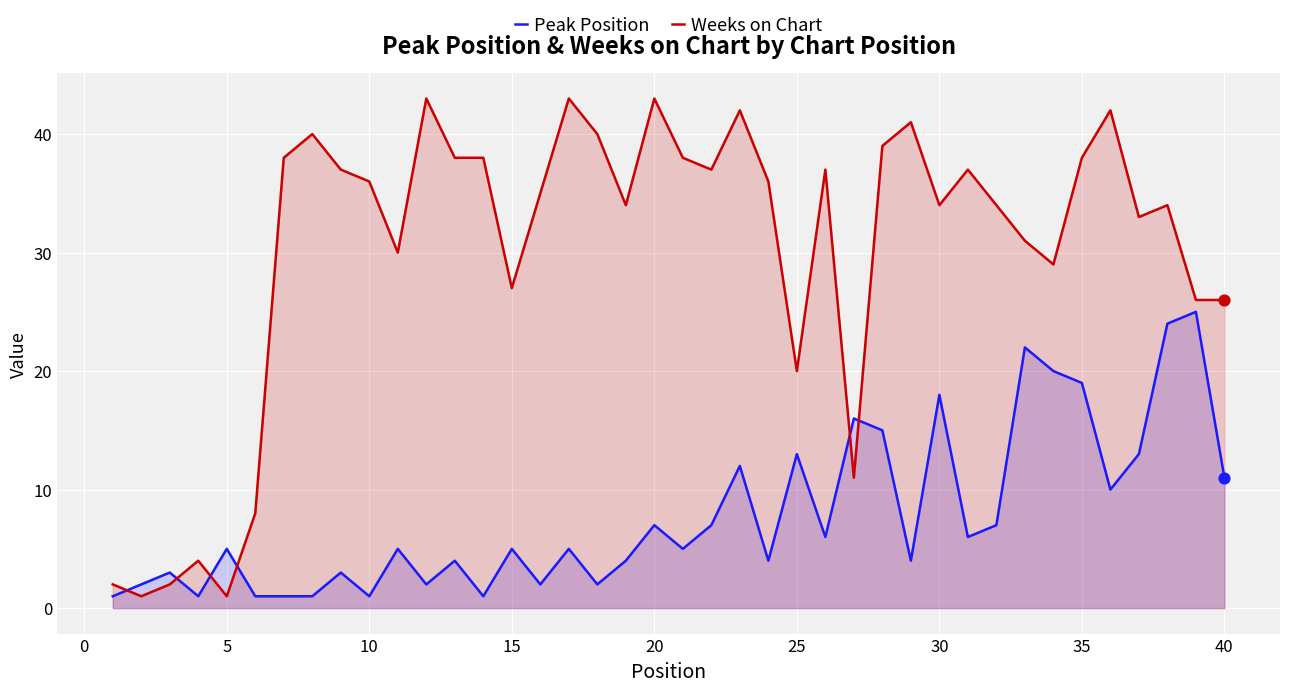

At how many categories does at least one series exceed 30?

27